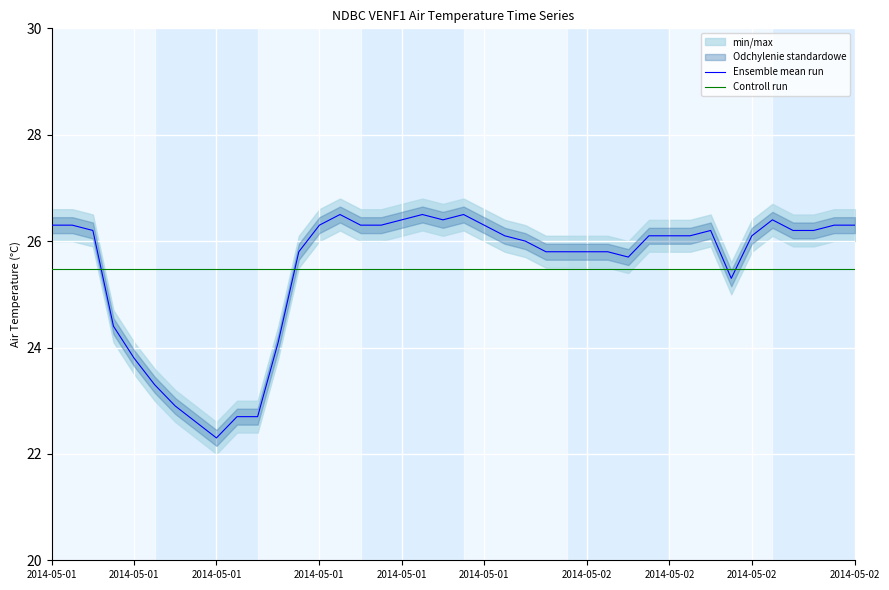

True or false: Ensemble mean run has more than 1 interior local peaks.

True